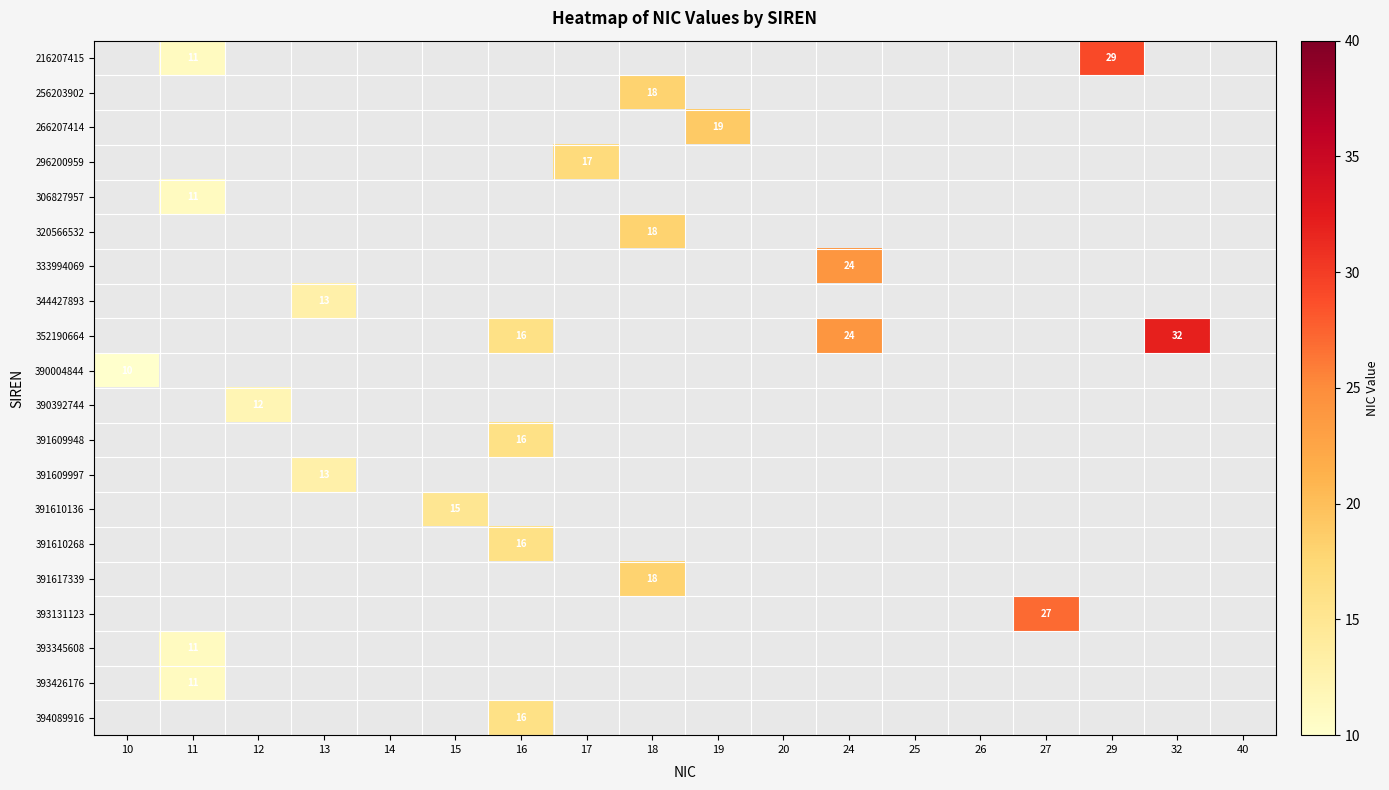

True or false: 344427893 has a value of 8 at 13.

False